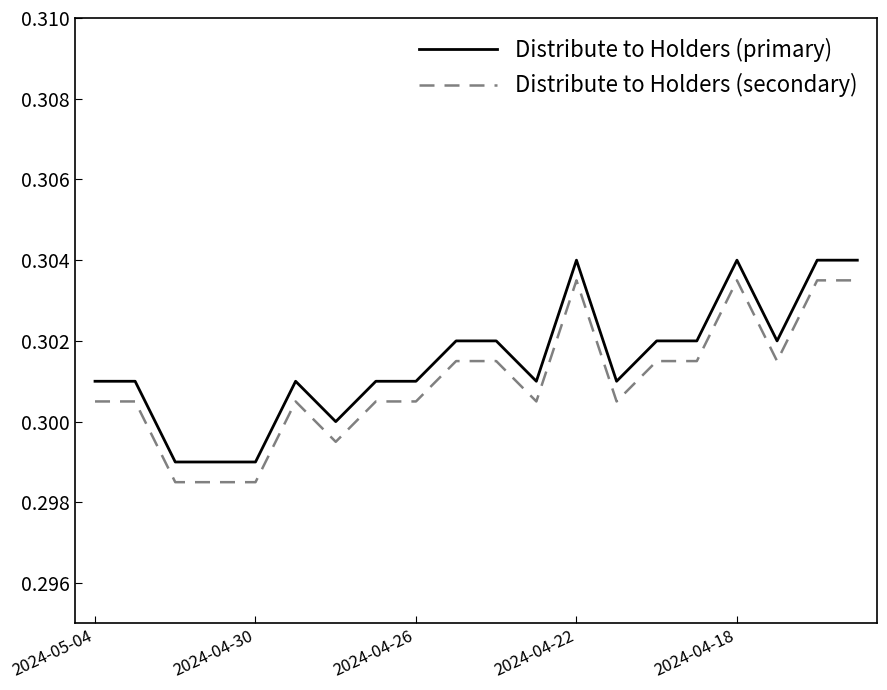

True or false: Distribute to Holders (secondary) and Distribute to Holders (primary) intersect in this chart.

False